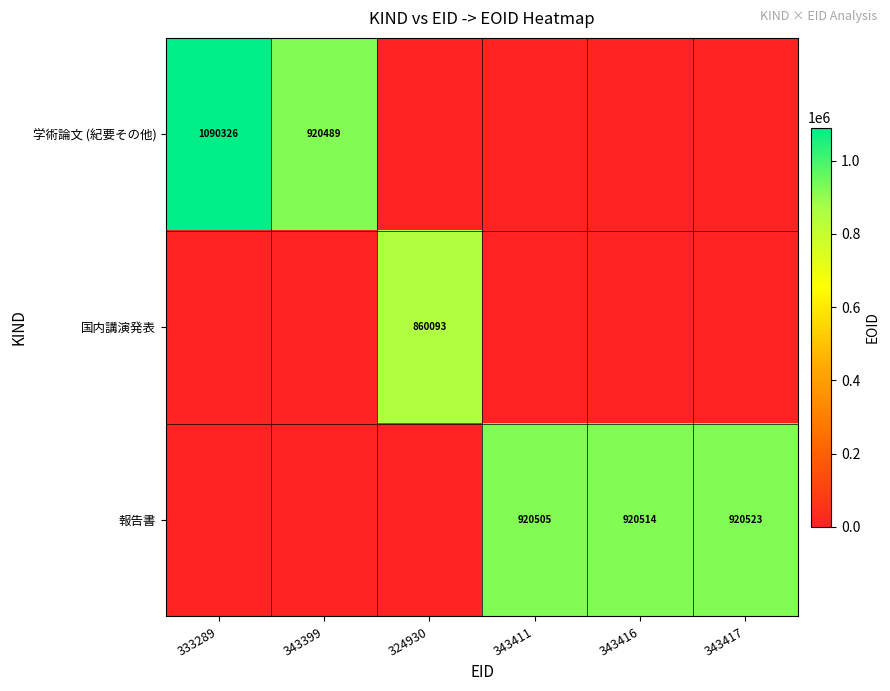

Is it true that 学術論文 (紀要その他) equals 920489 at 343399?

True